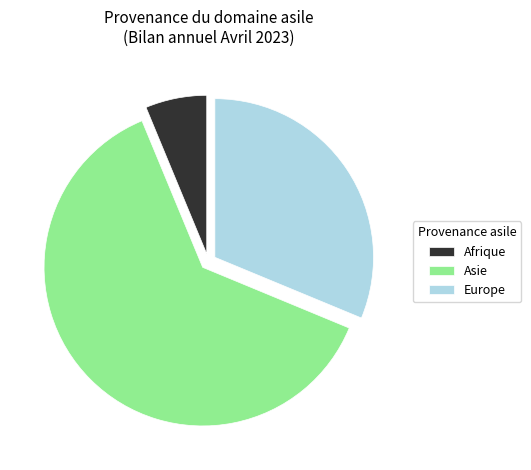

Is it true that Afrique is 1% of the pie?

False